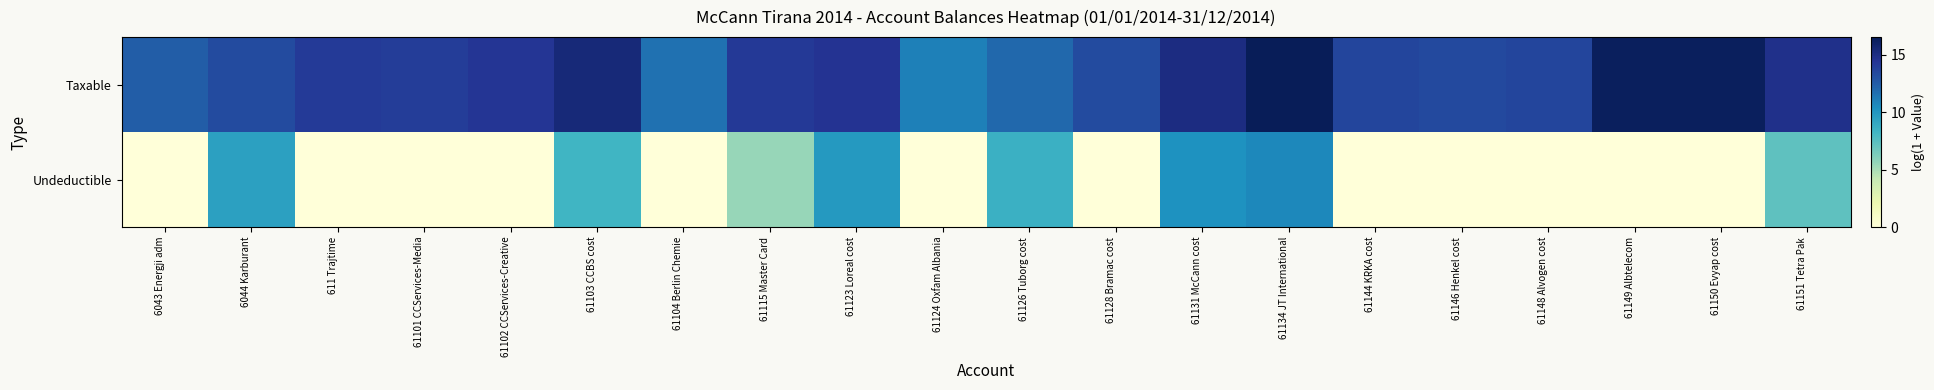

Between 61144 KRKA cost and 61151 Tetra Pak, which series saw the biggest shift?

Undeductible